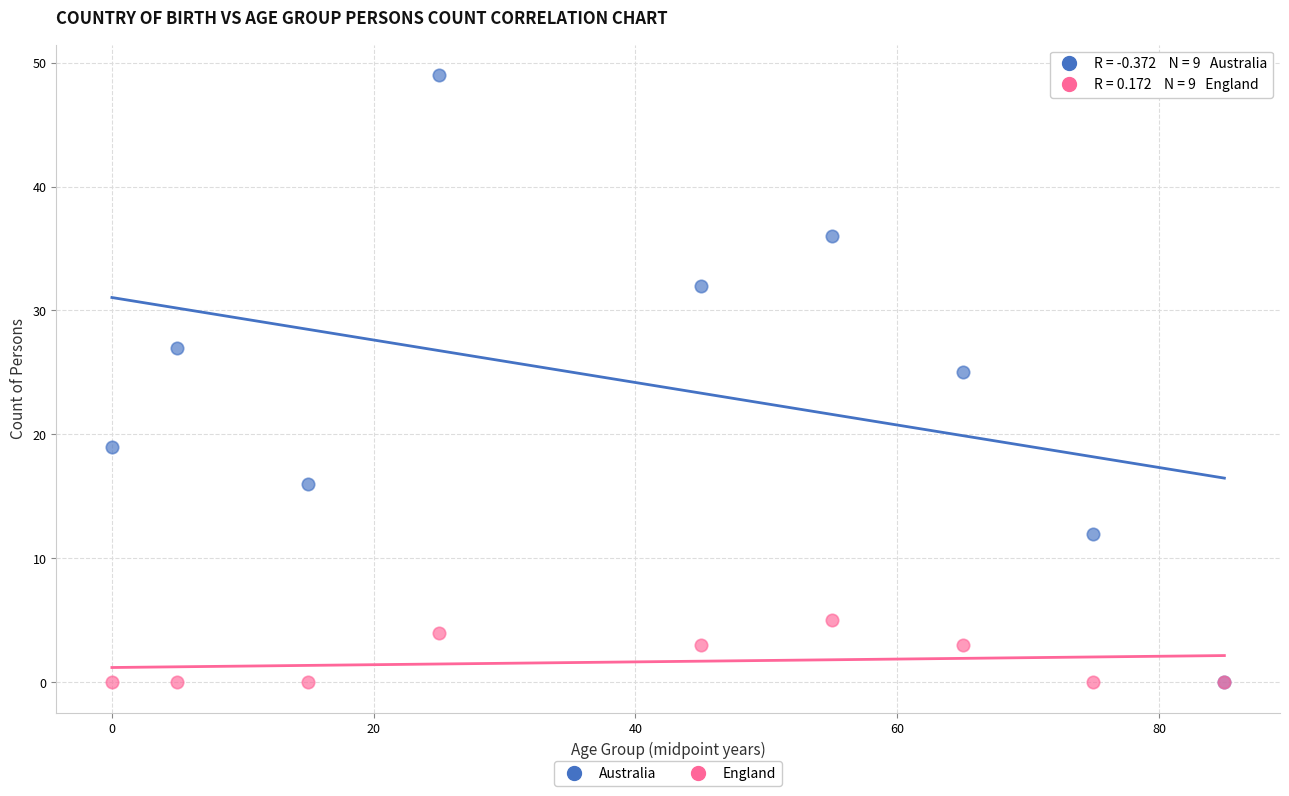

Across all series, what Y value is closest to 24?

25